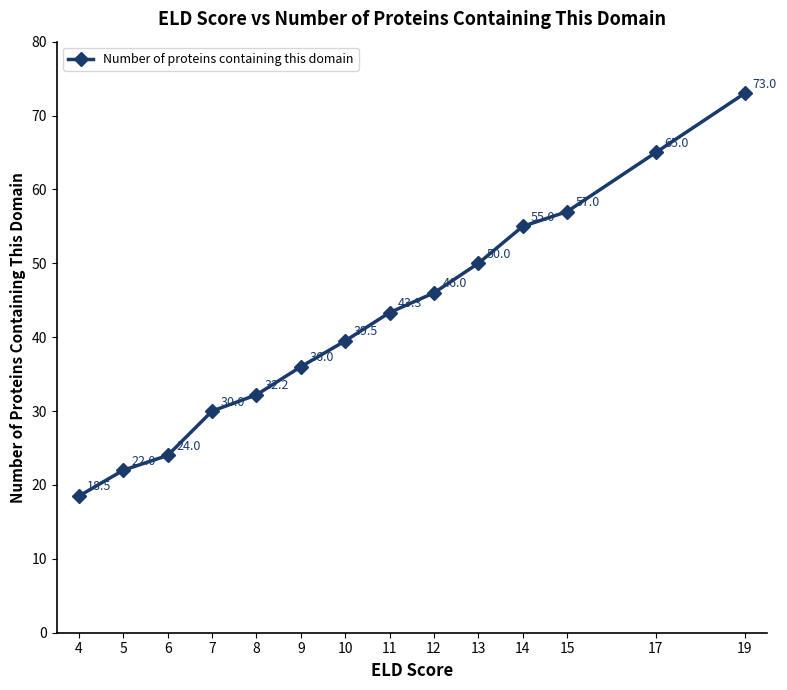

At which category does the chart reach its minimum across all series?

4